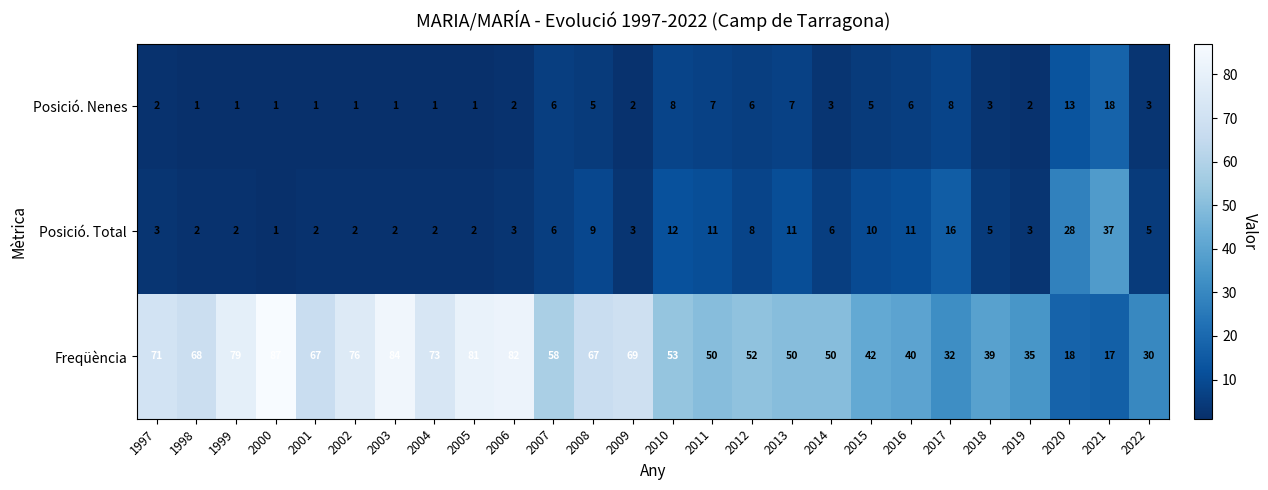

Where does the Posició. Total series first go above 5?

2007